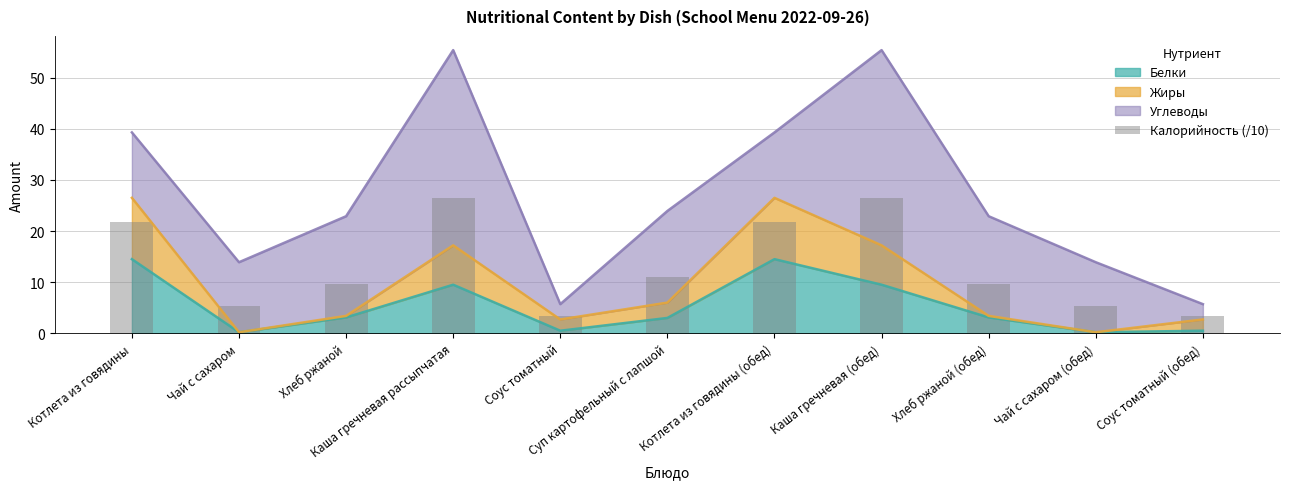

What is the highest value of the Белки series?

14.5